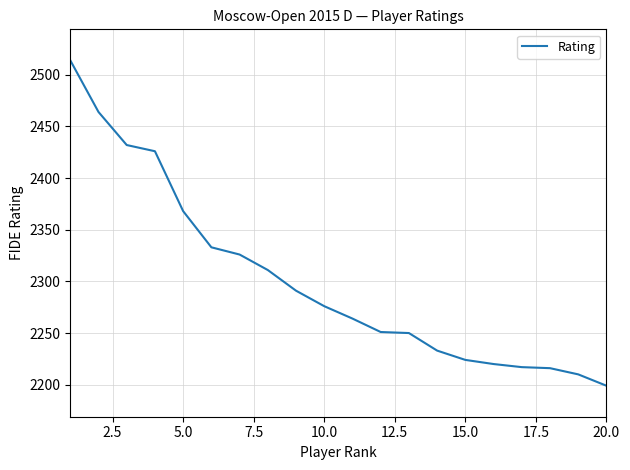

Does the chart display data point markers on the line(s)?

No